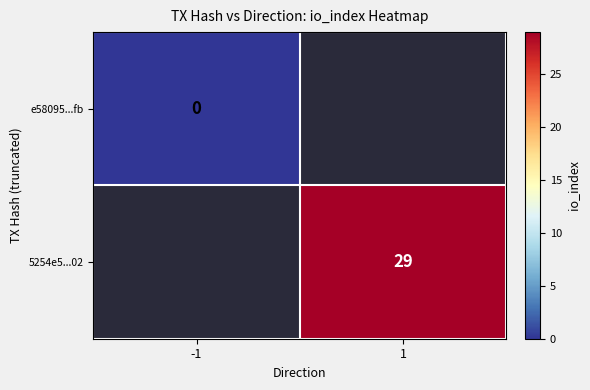

Is it true that 5254e5...02 equals 29 at 1?

True